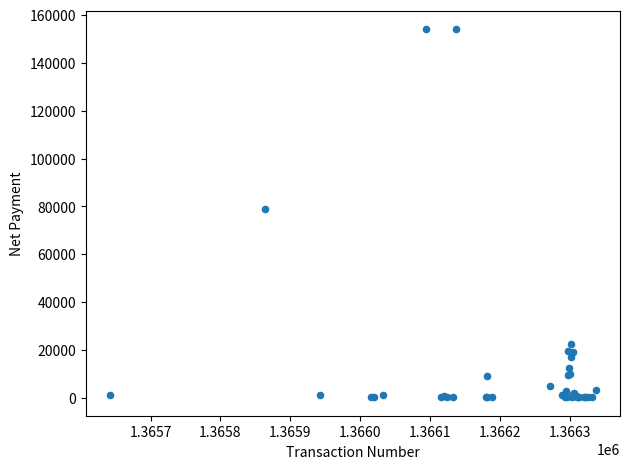

What Y value in the scatter plot is closest to 77114?

79108.8